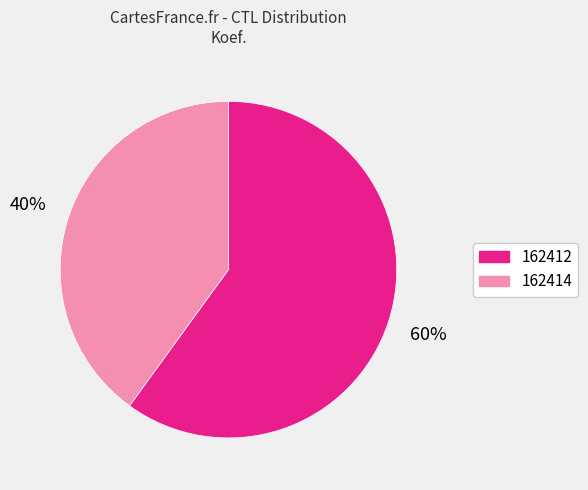

Is the sum of 162414 and 162412 greater than half?

Yes